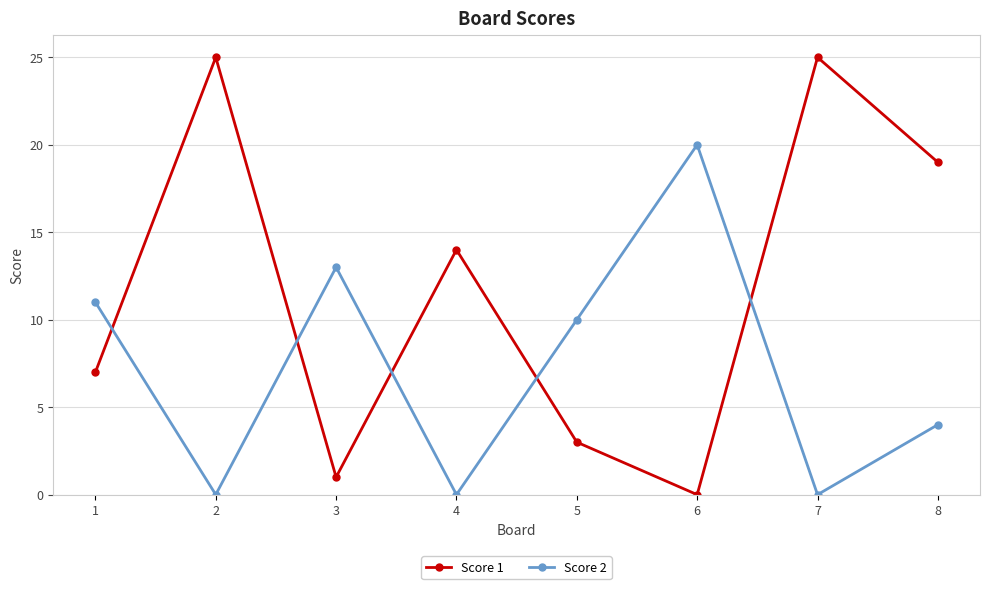

Is it true that Score 2 equals -8 at 2?

False